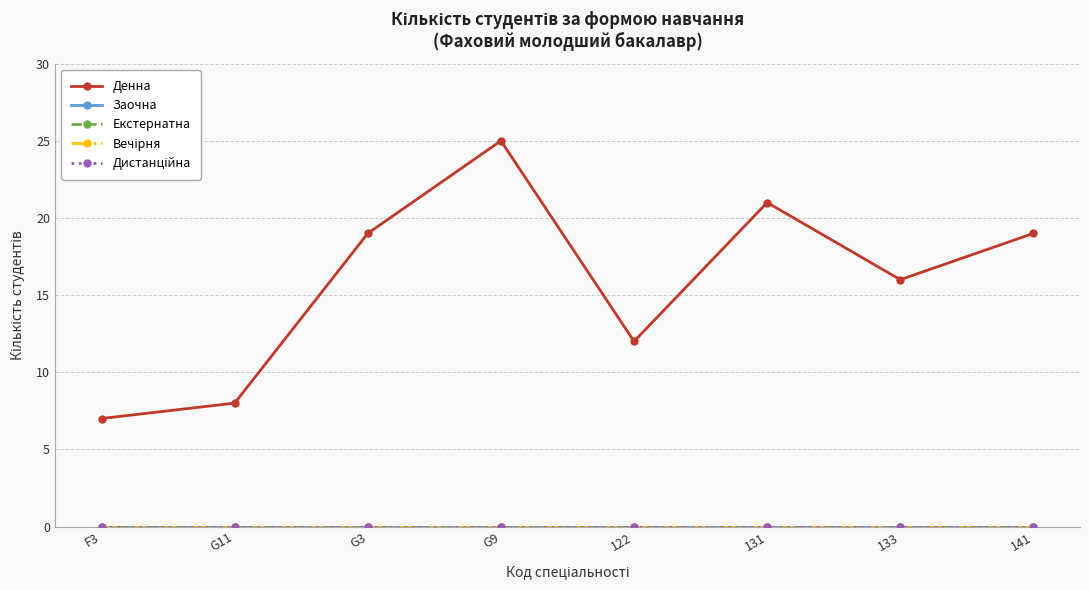

Does the chart have visible grid lines?

Yes